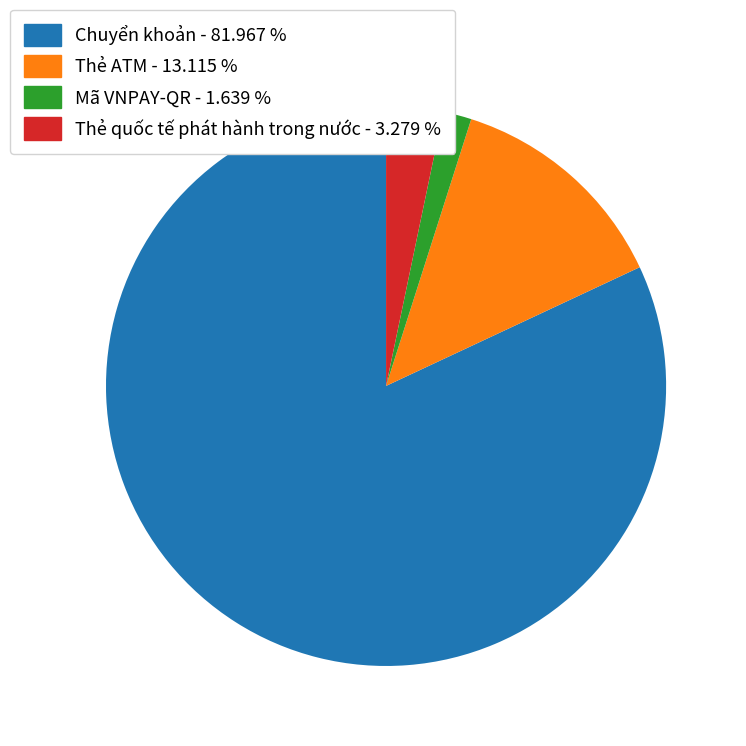

Between Chuyển khoản - 81.967 % and Mã VNPAY-QR - 1.639 %, which is larger?

Chuyển khoản - 81.967 %